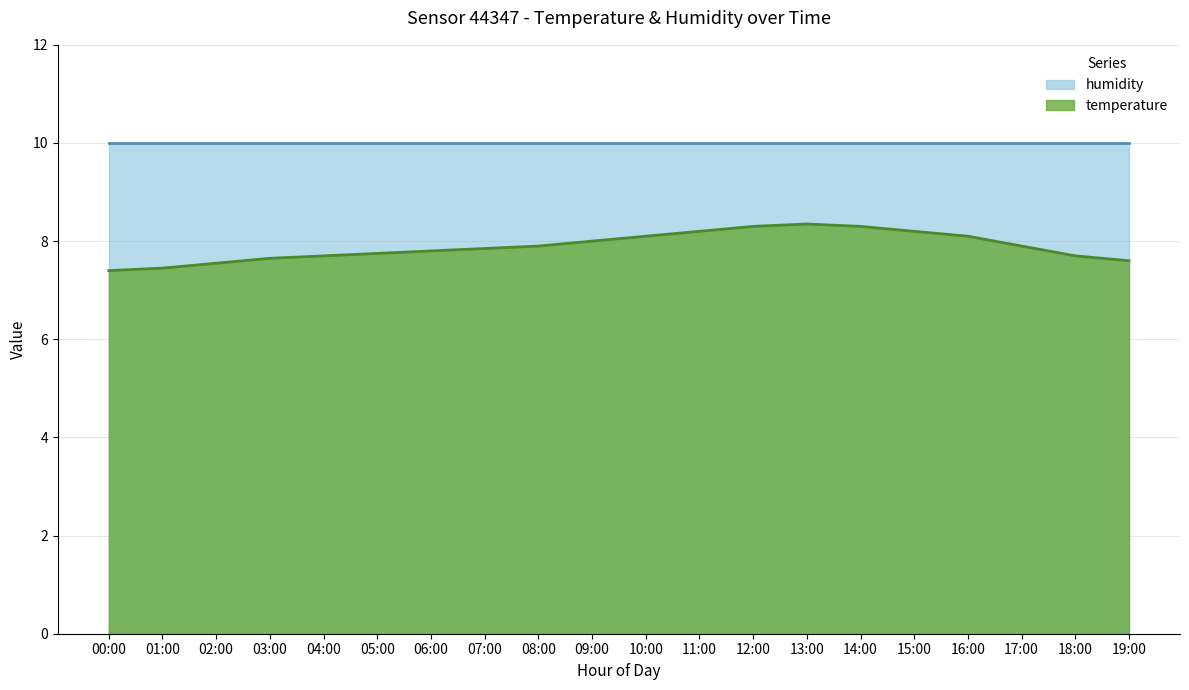

List the labels in order of value, largest first.

13:00, 12:00, 14:00, 11:00, 15:00, 10:00, 16:00, 09:00, 08:00, 17:00, 07:00, 06:00, 05:00, 04:00, 18:00, 03:00, 19:00, 02:00, 01:00, 00:00